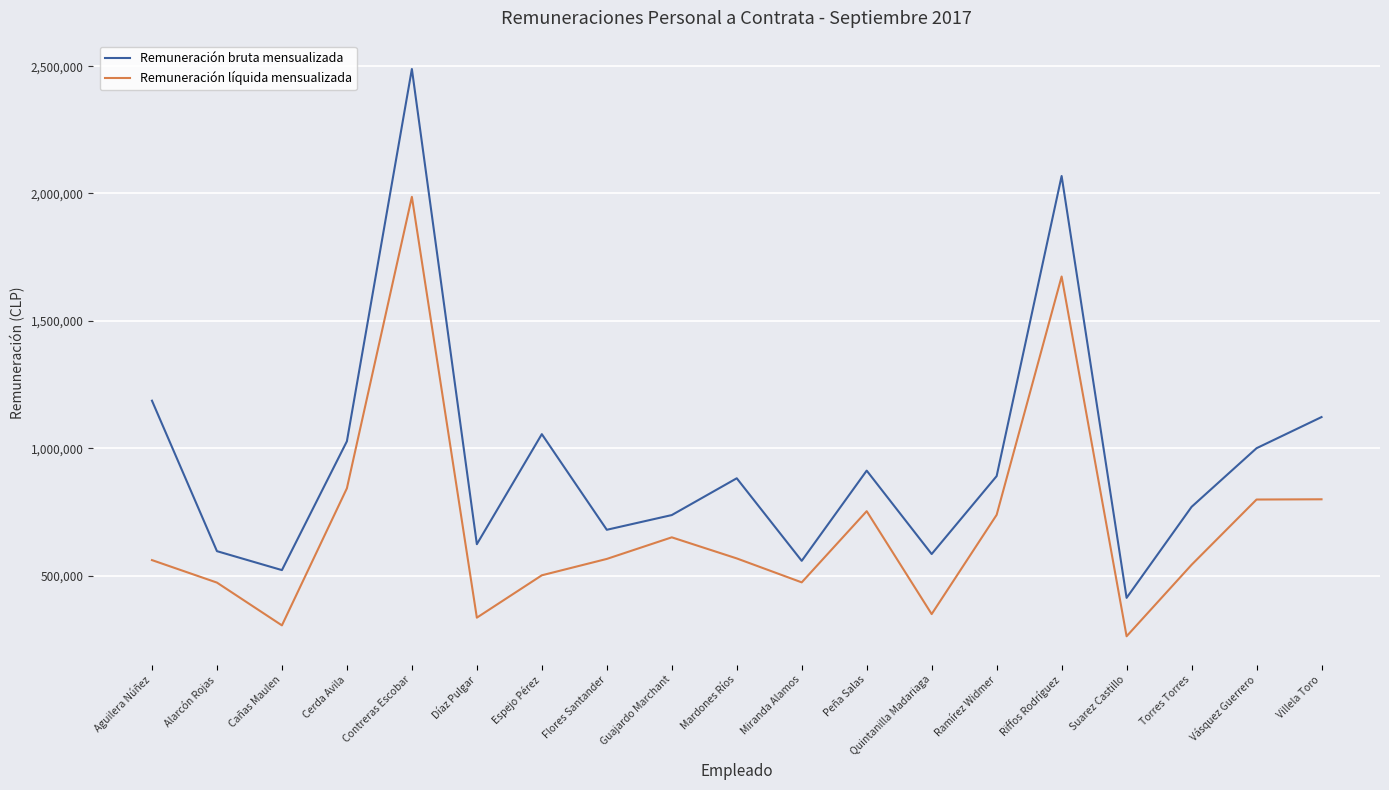

What is the difference between the second highest and second lowest values in the Remuneración bruta mensualizada series?

1547415